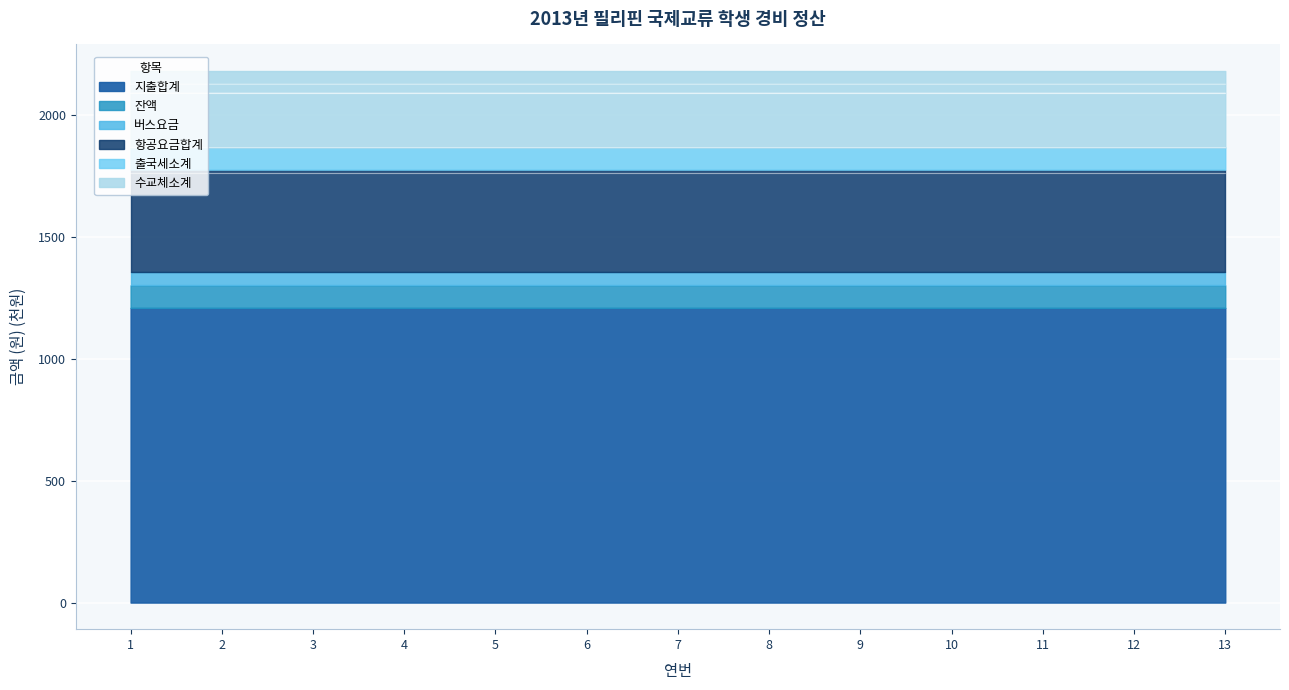

The 수교체소계 series shows 611.8 at 5. True or false?

False